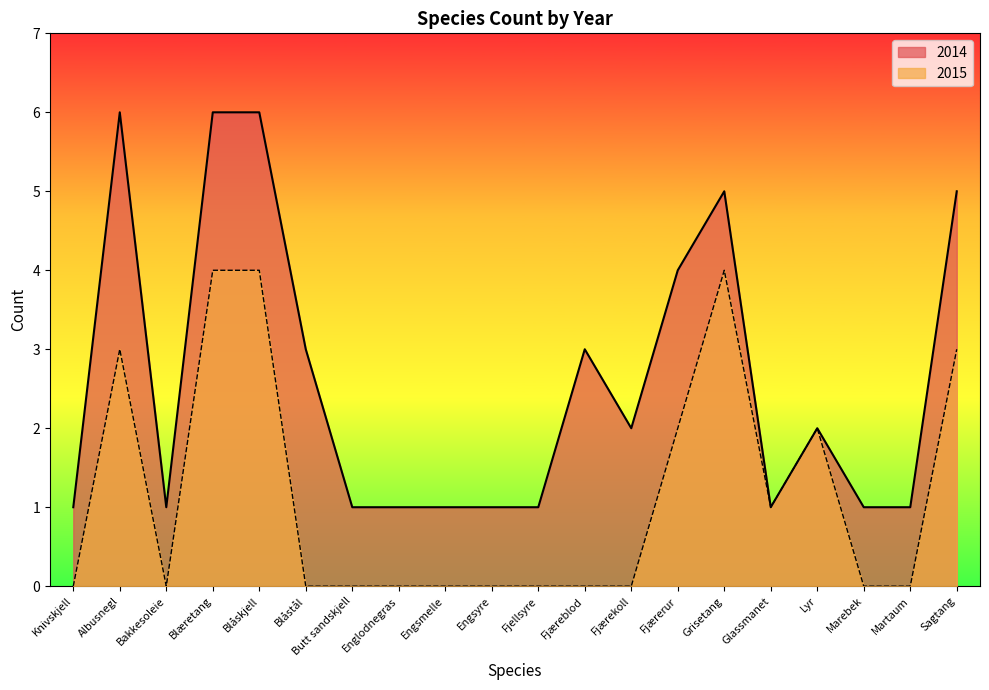

True or false: 2015 and 2014 cross at least once.

False